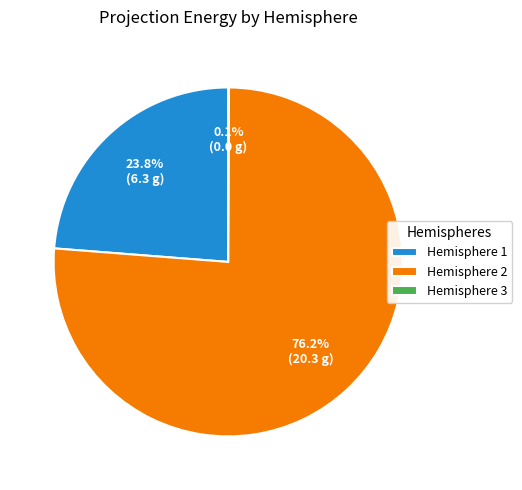

What percentage do Hemisphere 1 and Hemisphere 2 together represent?

99.9%